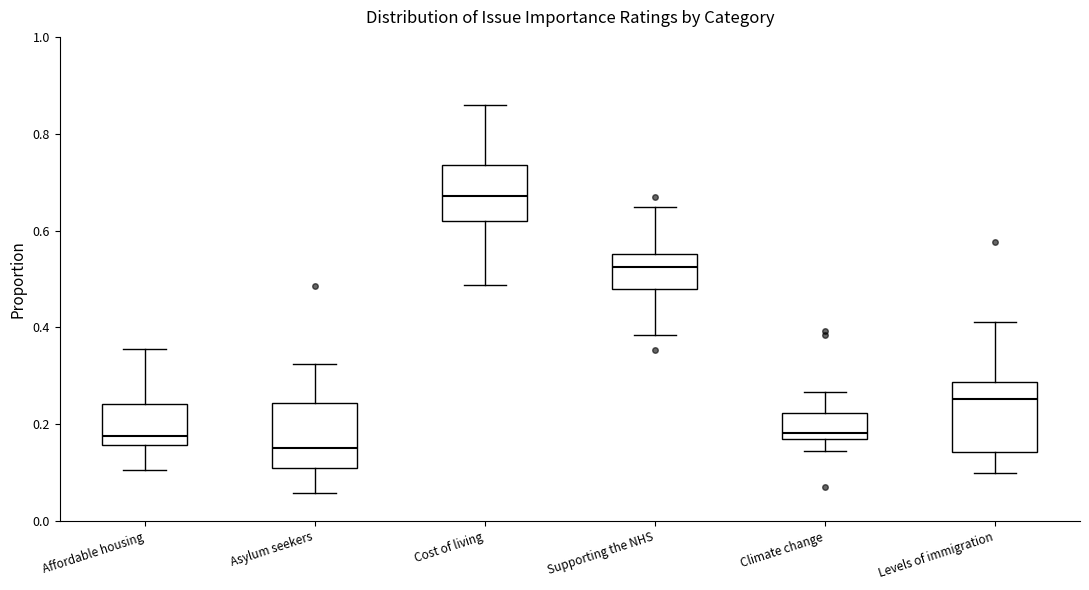

Reading left to right, read every box against the y-axis: the position of its median line, the range the box covers, and the ends of its whiskers. The values are not printed on the chart, so give them approximately, as read against the axis.

Affordable housing: median 0.18, box 0.16 to 0.24, whiskers 0.10 to 0.36
Asylum seekers: median 0.16, box 0.10 to 0.24, whiskers 0.06 to 0.32
Cost of living: median 0.68, box 0.62 to 0.74, whiskers 0.48 to 0.86
Supporting the NHS: median 0.52, box 0.48 to 0.56, whiskers 0.38 to 0.64
Climate change: median 0.18, box 0.16 to 0.22, whiskers 0.14 to 0.26
Levels of immigration: median 0.26, box 0.14 to 0.28, whiskers 0.10 to 0.42